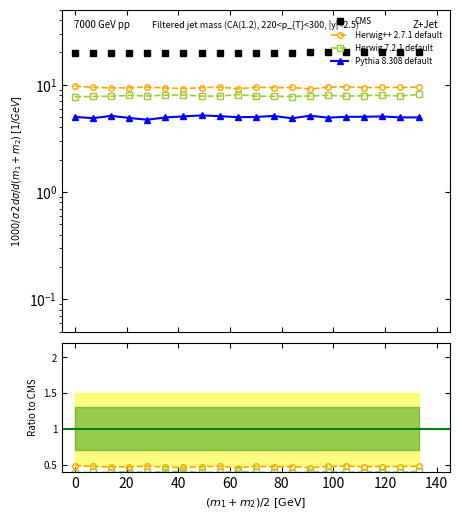

In Herwig++ 2.7.1 default, how many points are higher than both neighbors (excluding endpoints)?

5